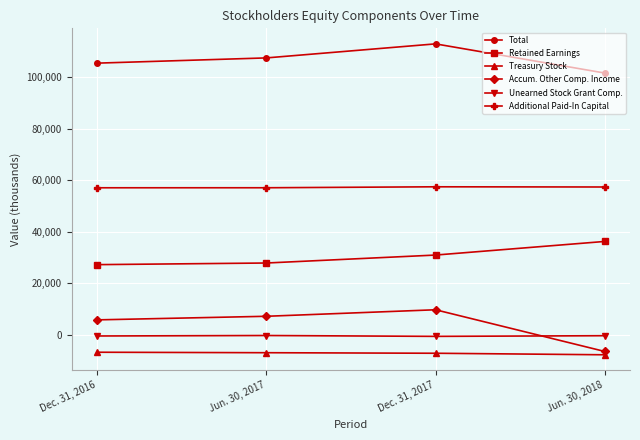

What position from the right is Dec. 31, 2016?

4